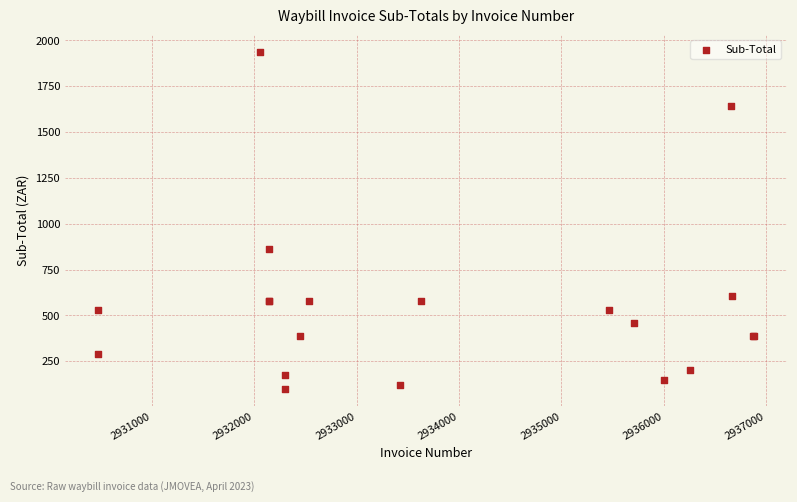

What Y value in the scatter plot is closest to 1017?

860.1